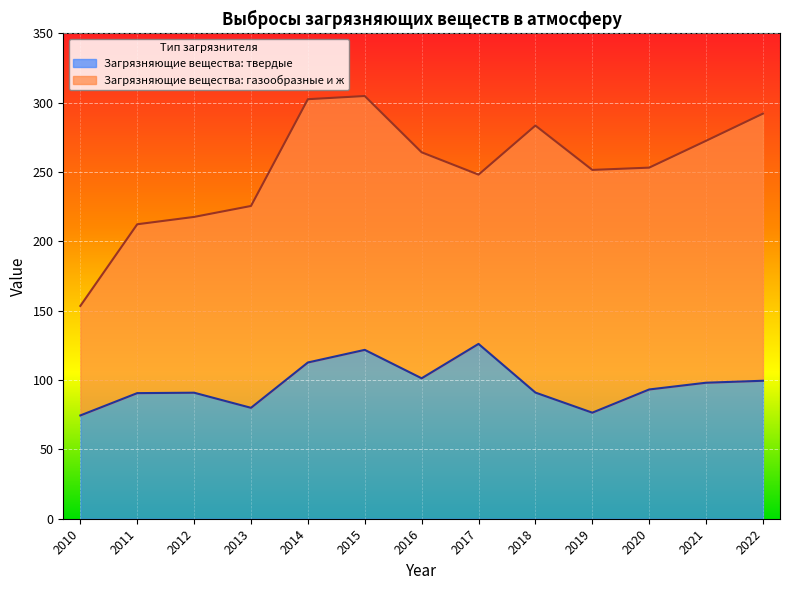

At which category does the data reach its first local peak?

2012